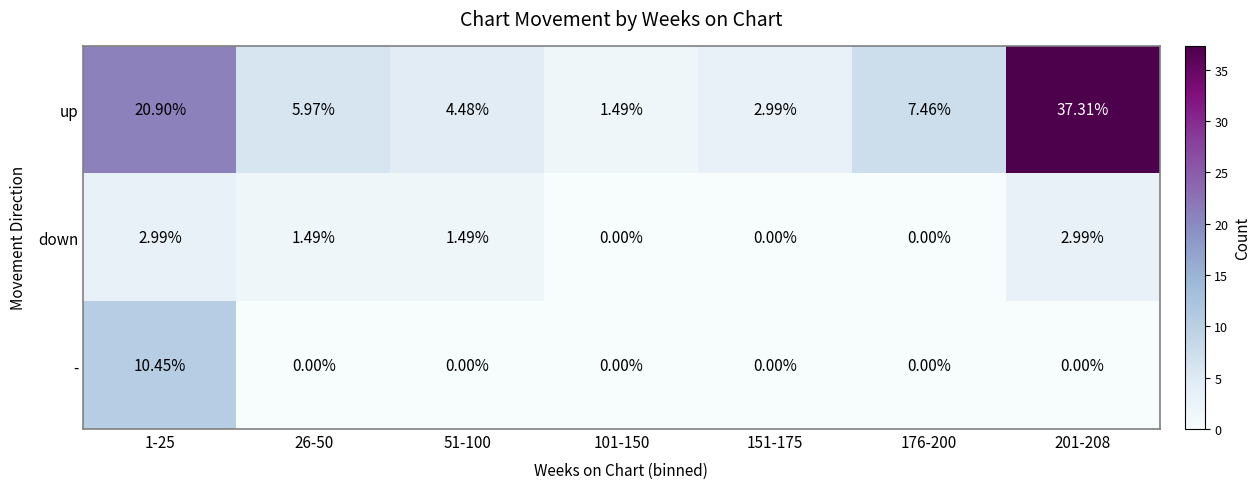

Count the number of categories in the chart.

7